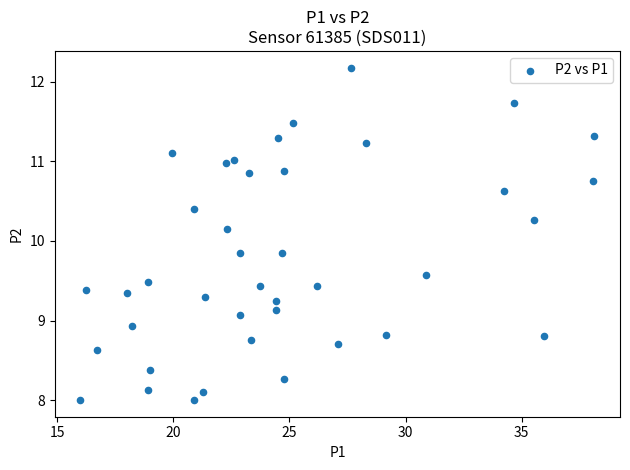

What is the range of Y values (max minus min)?

4.2